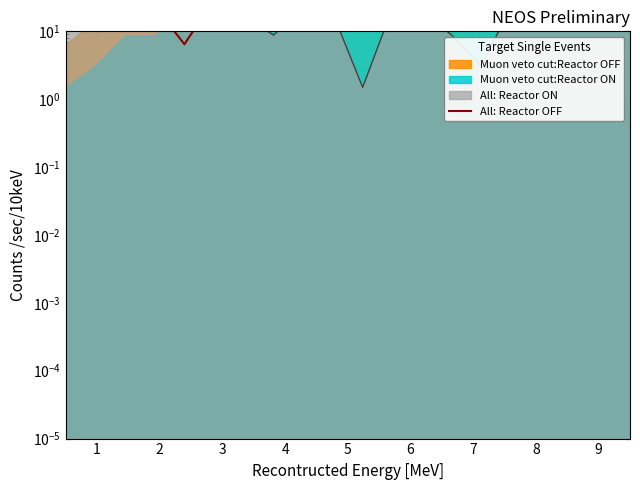

At which category does the chart reach its minimum across all series?

4